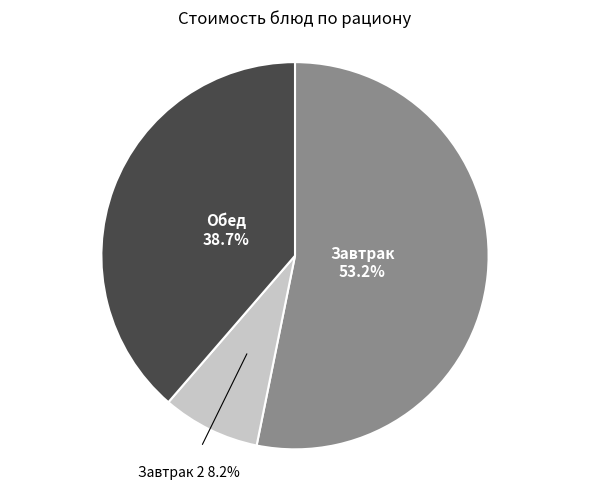

Is there any slice that represents more than half of the pie?

Yes